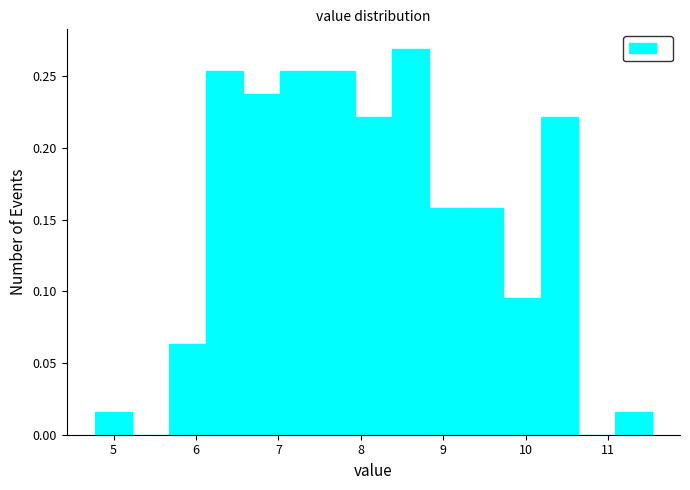

How tall is the bar that spans 6.1 to 6.6 on the x-axis? Neither the bar edges nor the heights are printed on the chart, so give them approximately, as read against the axes.

0.255